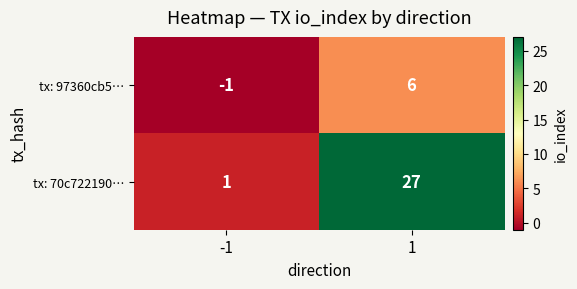

How many negative values does the tx: 97360cb5… series have?

1